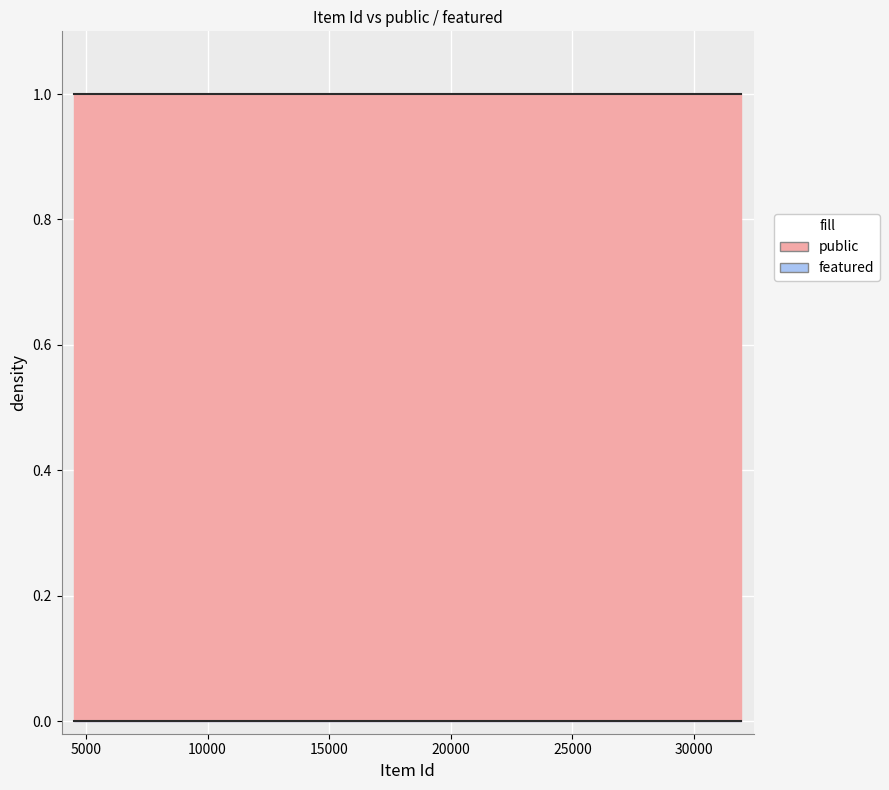

True or false: featured and public intersect in this chart.

False